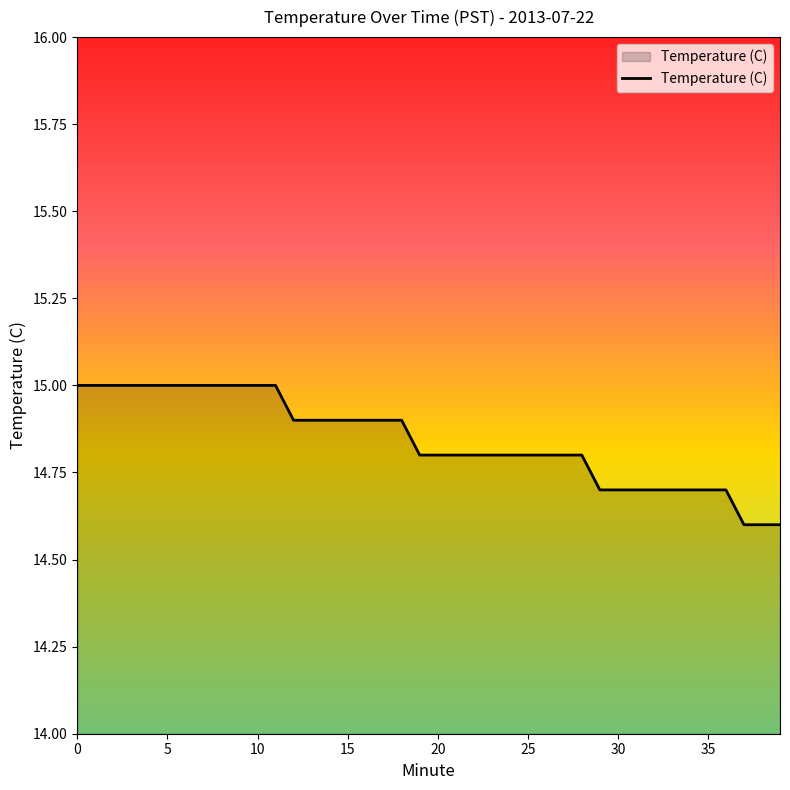

What is the difference between the maximum and minimum values?

0.4